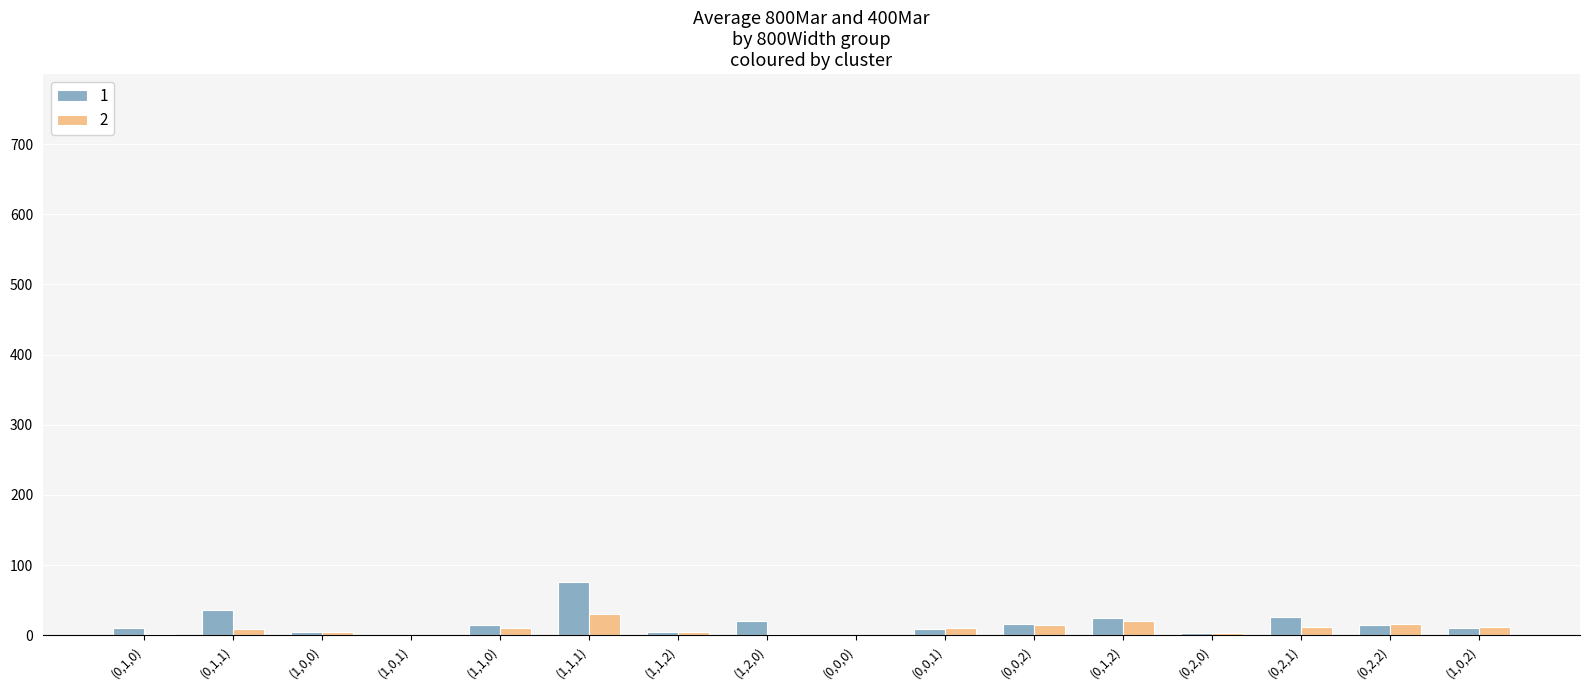

What are all the series names shown in the legend?

1, 2